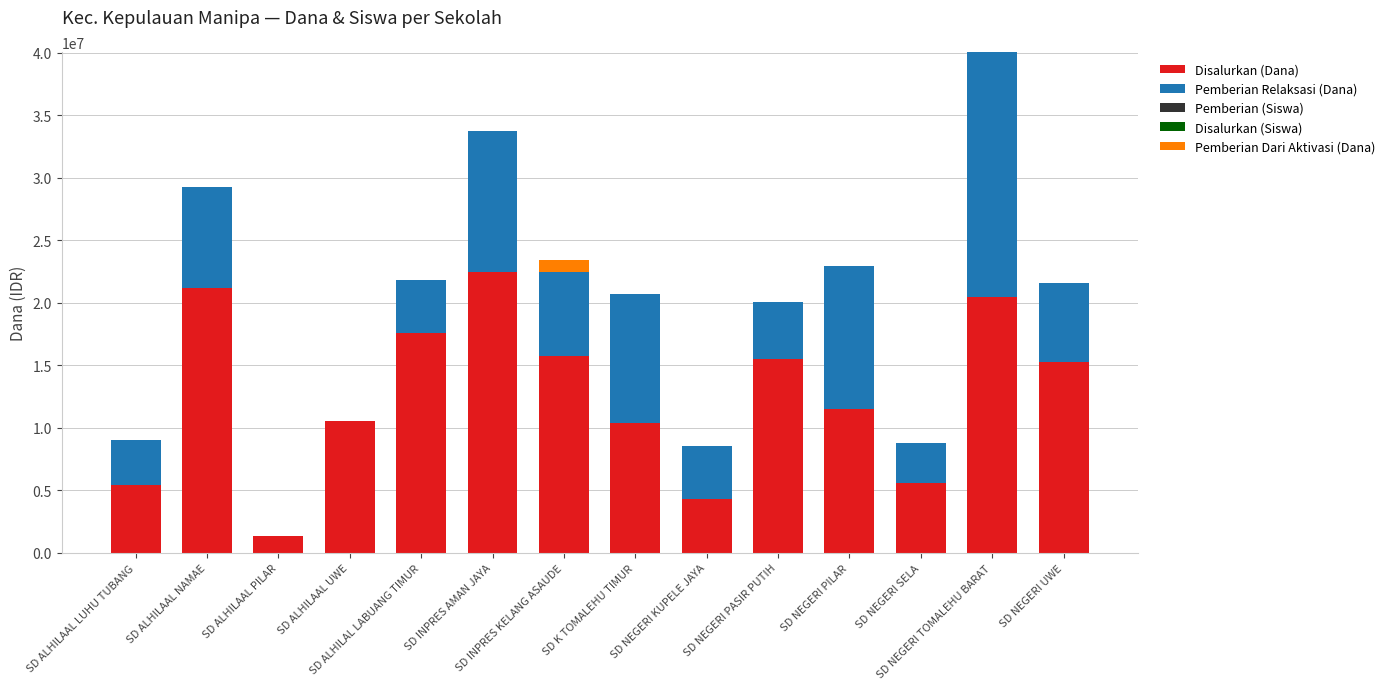

What is the maximum value for Disalurkan (Dana)?

22500000